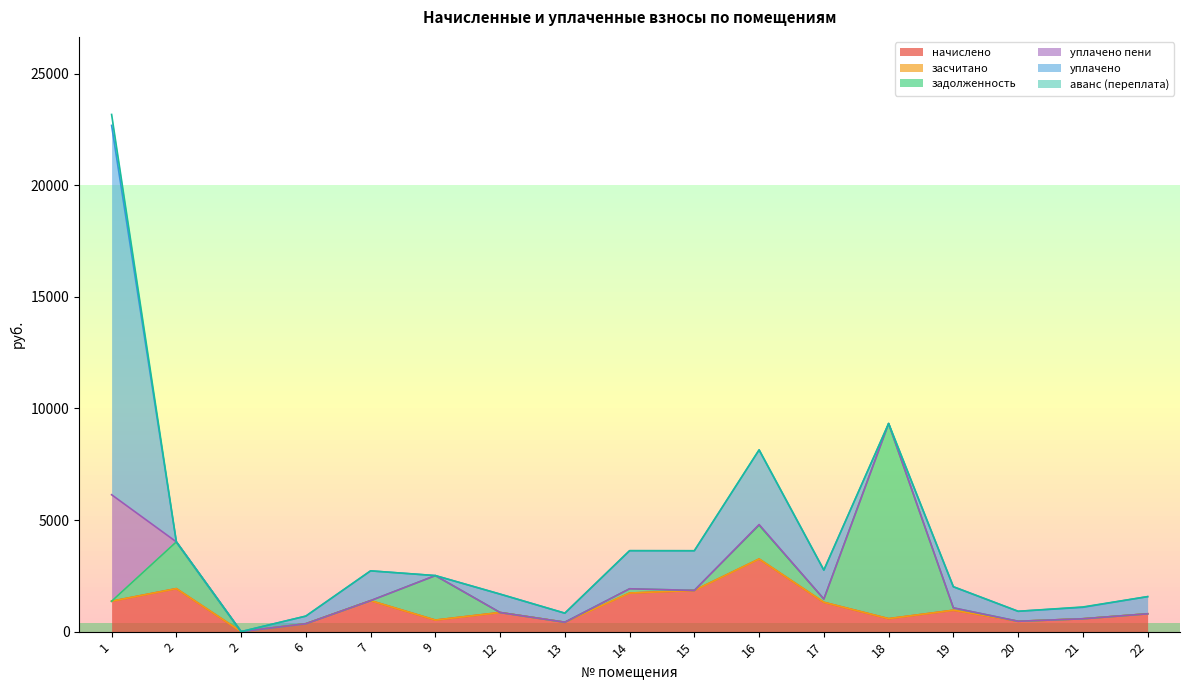

How many intersections are there between задолженность and начислено?

5